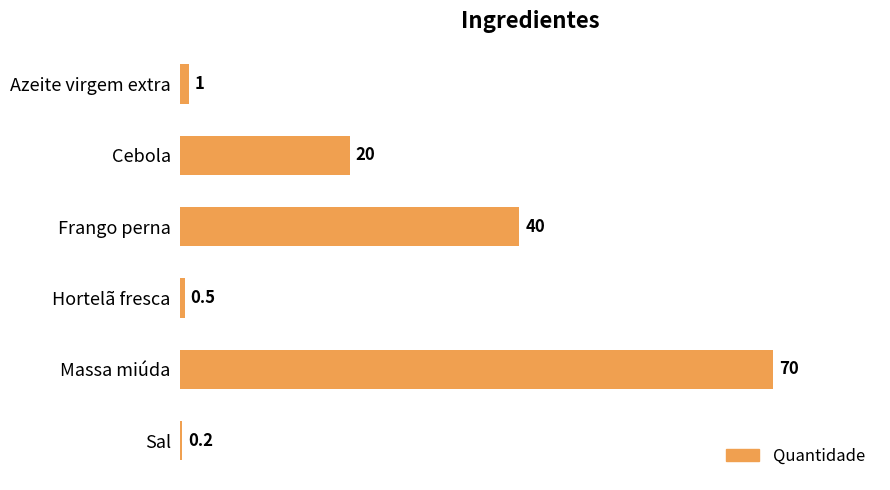

Between Frango perna and Azeite virgem extra, which is larger?

Frango perna